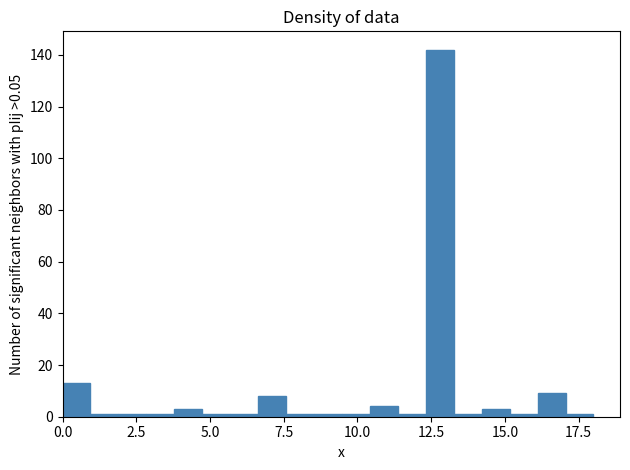

Around what value on the x-axis is the tallest bar? Give the approximate position of its centre, as read against the axis.

13.0